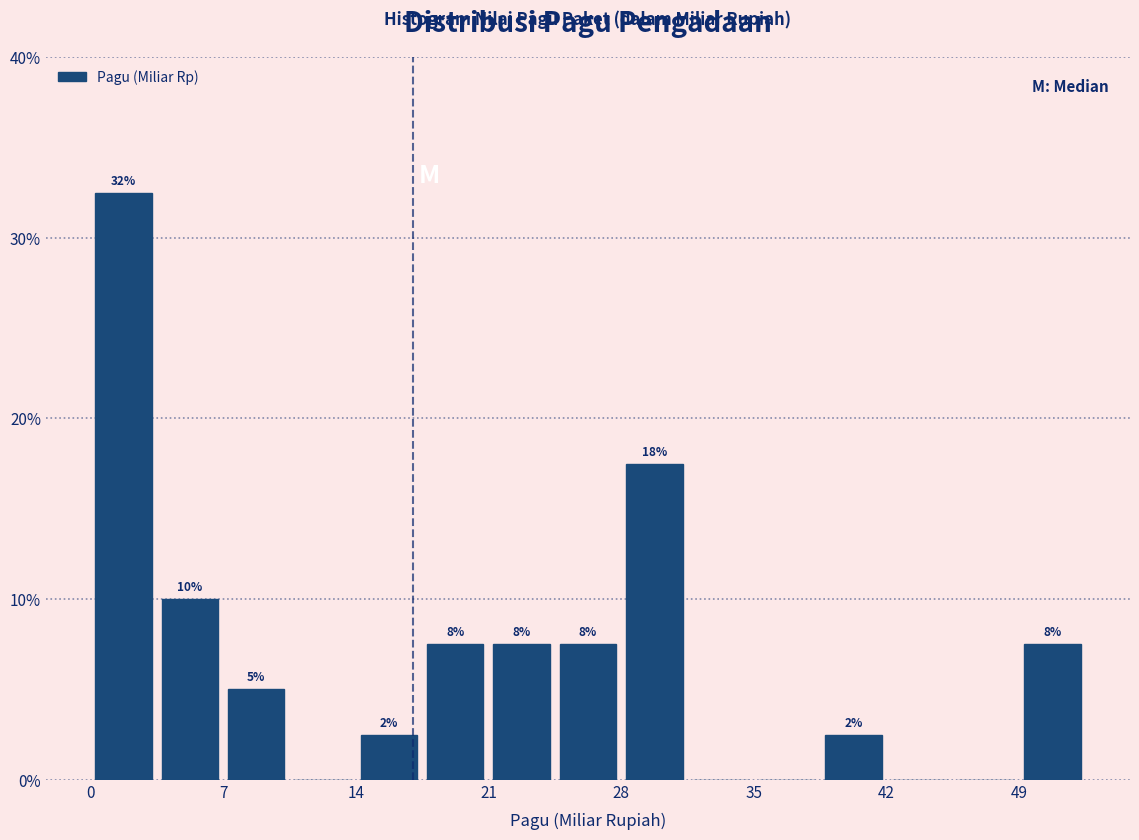

Read against the x-axis, roughly where is the centre of the tallest bar?

2